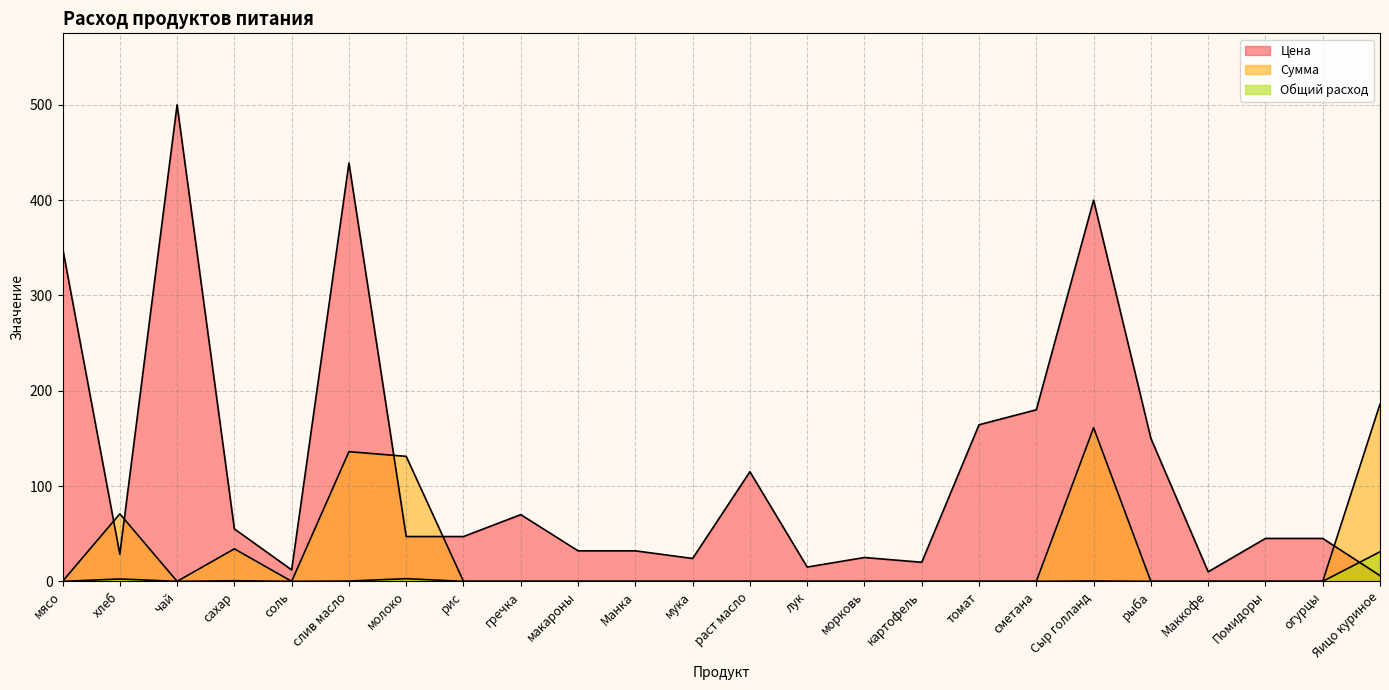

True or false: Общий расход has more than 1 points higher than both neighbors.

True